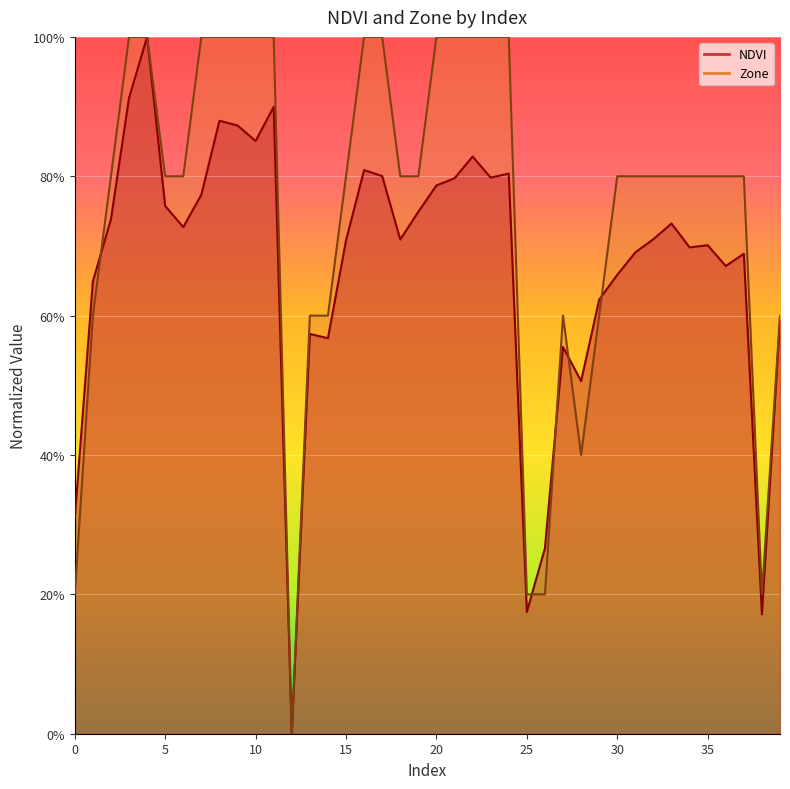

Is the value of Zone at 12 greater than the value of NDVI at 14?

No